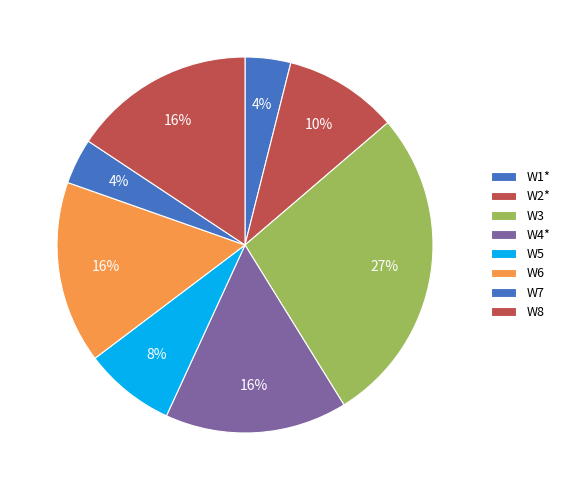

Which category has the biggest portion of the pie?

W3